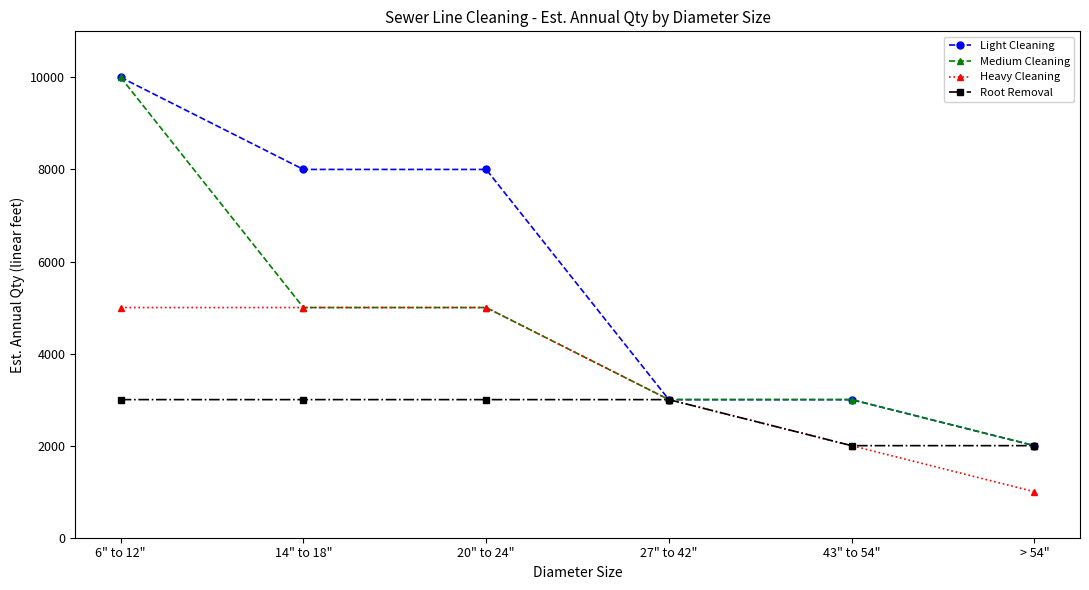

Reading right to left, extract all data points from this chart.

Light Cleaning: > 54"=2000	43" to 54"=3000	27" to 42"=3000	20" to 24"=8000	14" to 18"=8000	6" to 12"=10000
Medium Cleaning: > 54"=2000	43" to 54"=3000	27" to 42"=3000	20" to 24"=5000	14" to 18"=5000	6" to 12"=10000
Heavy Cleaning: > 54"=1000	43" to 54"=2000	27" to 42"=3000	20" to 24"=5000	14" to 18"=5000	6" to 12"=5000
Root Removal: > 54"=2000	43" to 54"=2000	27" to 42"=3000	20" to 24"=3000	14" to 18"=3000	6" to 12"=3000